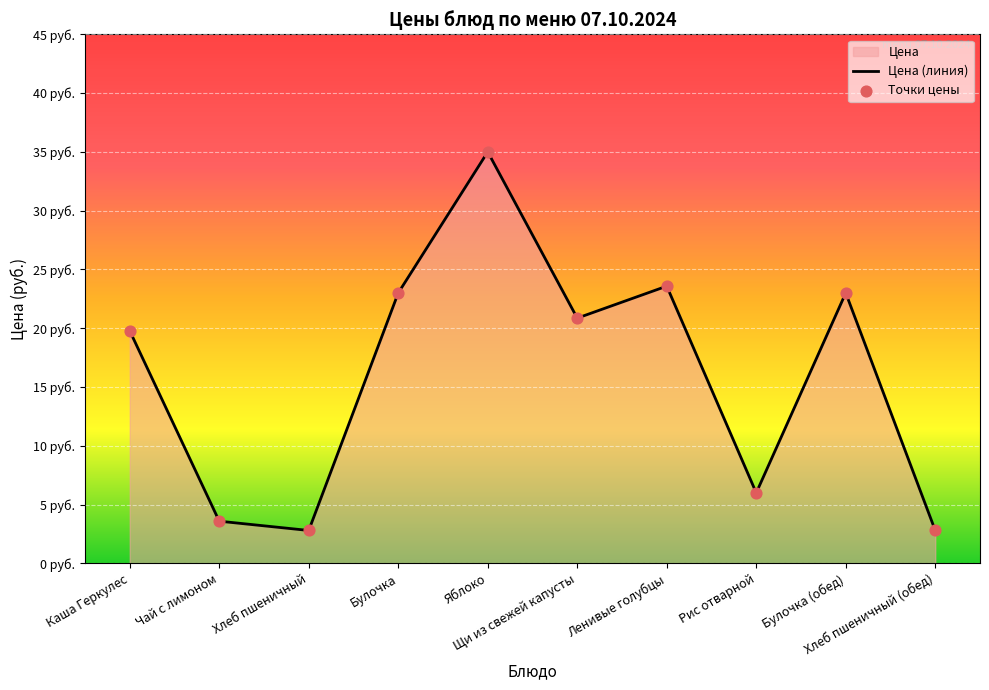

Between Каша Геркулес and Хлеб пшеничный (обед), which is larger?

Каша Геркулес